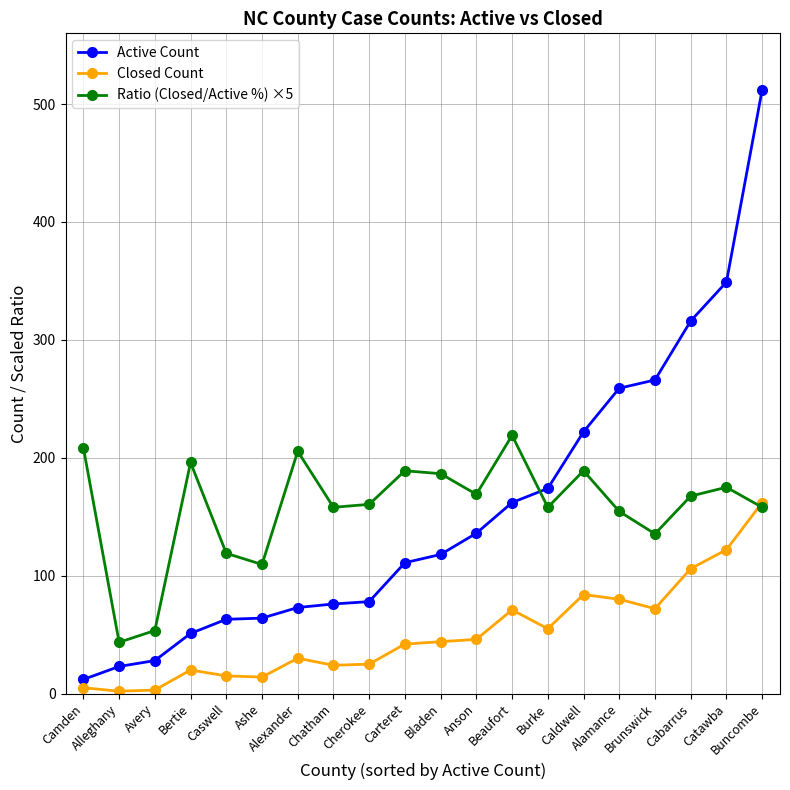

Is the value of Closed Count at Caswell greater than the value of Ratio (Closed/Active %) ×5 at Cabarrus?

No